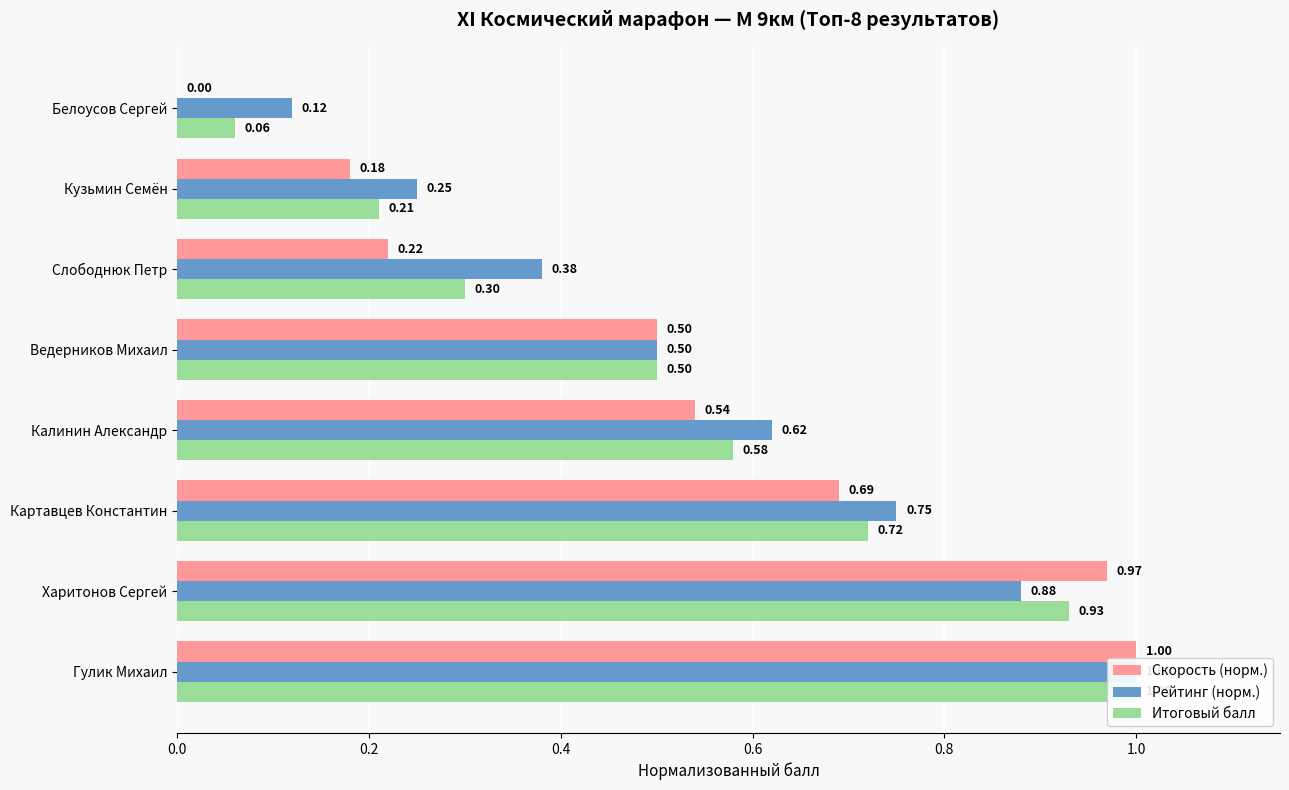

Reading left to right, extract all data points from this chart.

Скорость (норм.): 1.0	1.0	0.7	0.5	0.5	0.2	0.2	0.0
Рейтинг (норм.): 1.0	0.9	0.8	0.6	0.5	0.4	0.2	0.1
Итоговый балл: 1.0	0.9	0.7	0.6	0.5	0.3	0.2	0.1